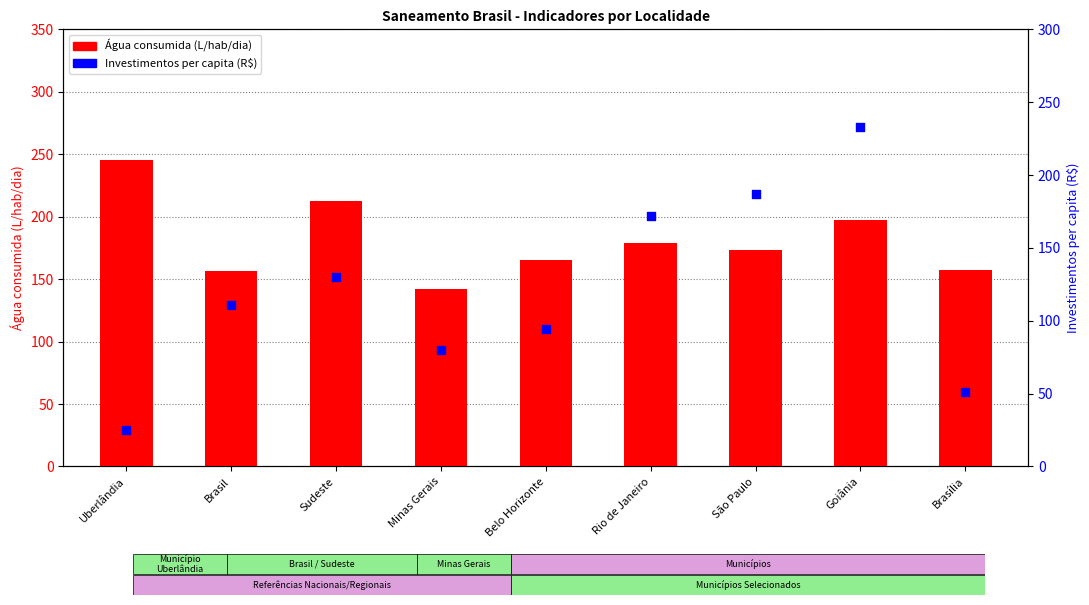

What is the total value across all series at Goiânia?

430.7